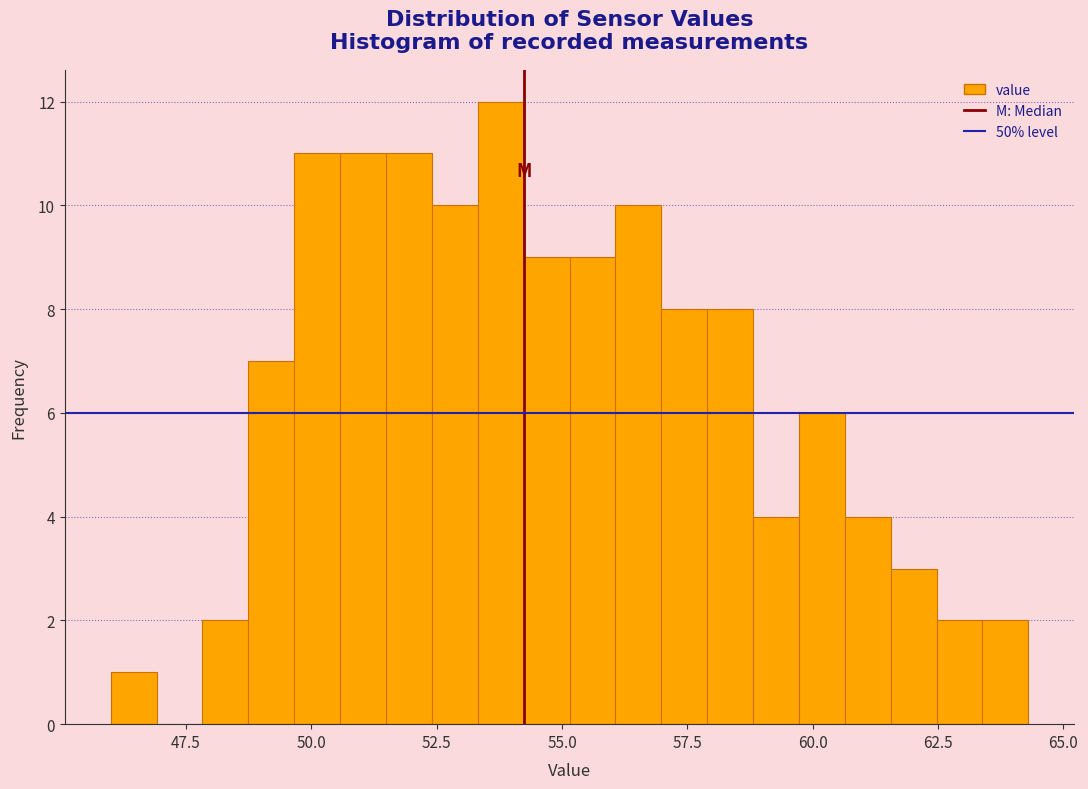

Read against the x-axis, roughly where is the centre of the tallest bar?

54.0